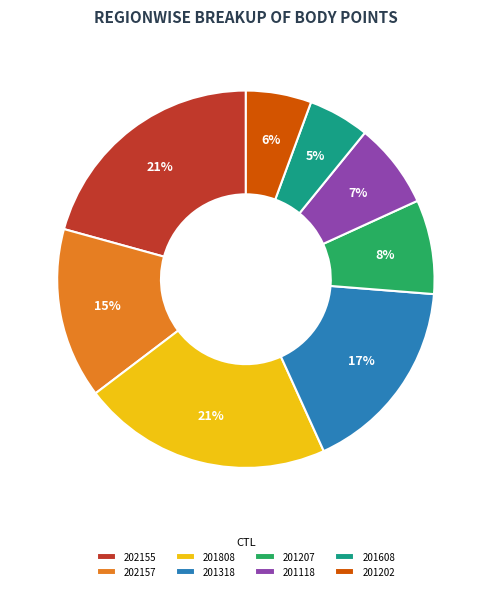

Do 201118 and 202155 together represent more than half of the pie?

No